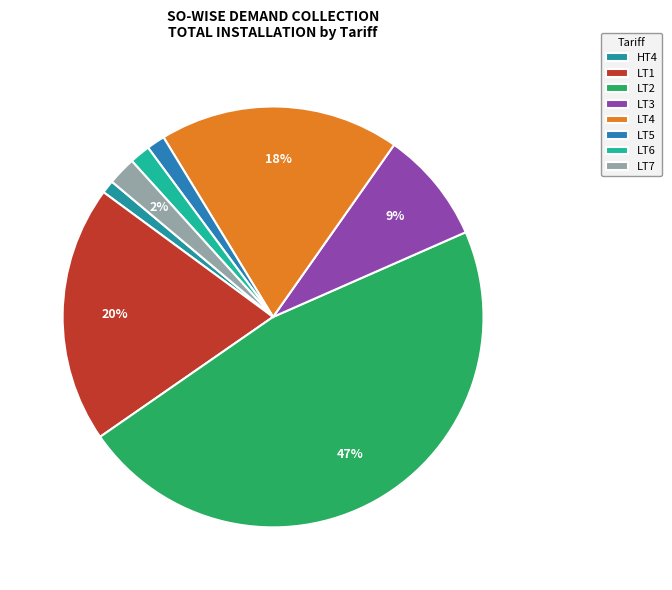

Which category has the biggest portion of the pie?

LT2